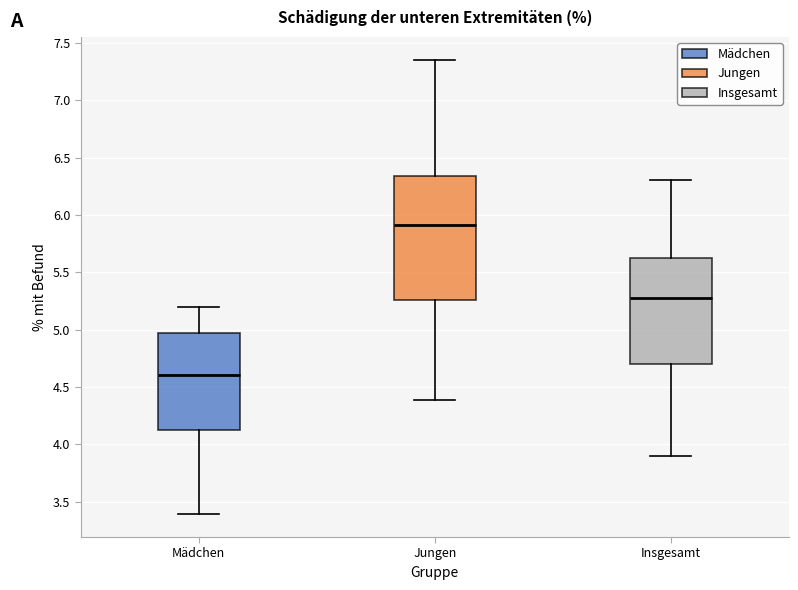

Which box has the lowest median line?

Mädchen